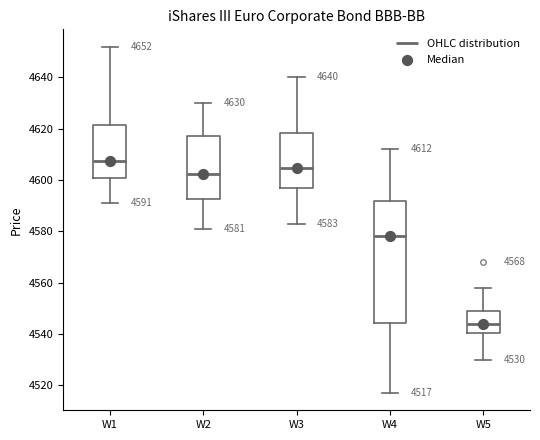

Which box is the tallest, from its lower edge to its upper edge?

W4